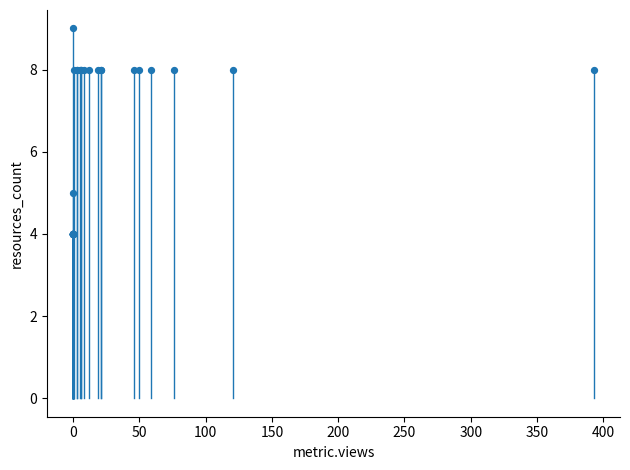

What Y value in the scatter plot is closest to 6?

5